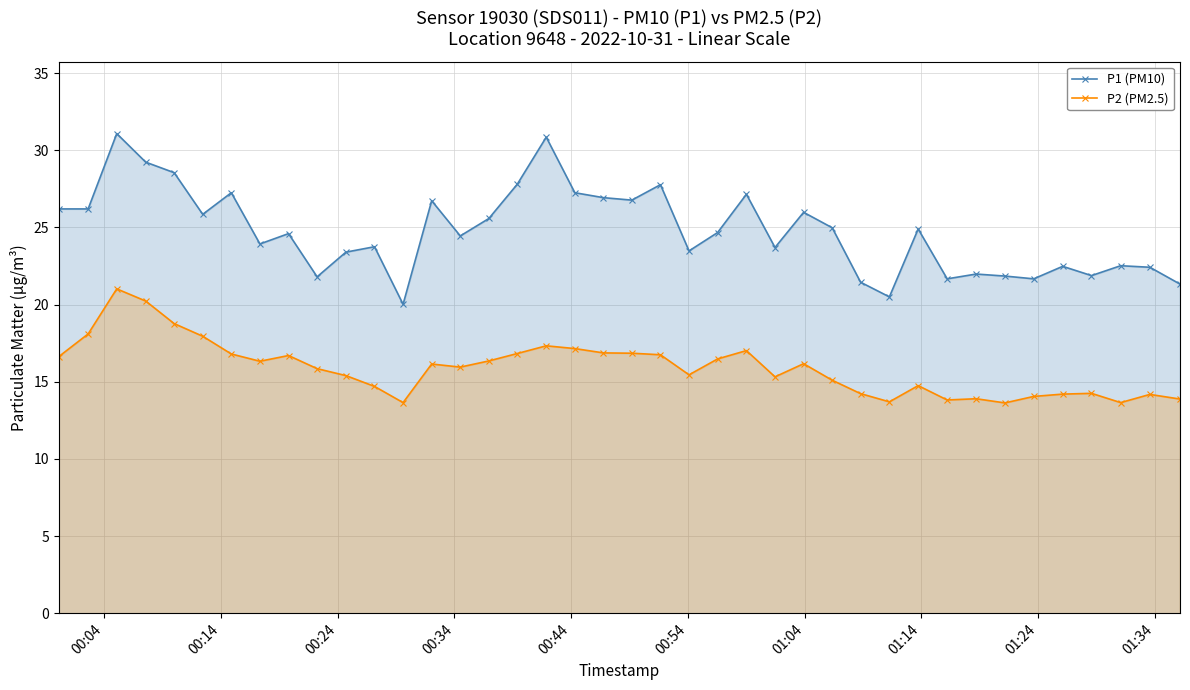

List the series in order of their overall mean, lowest first.

P2 (PM2.5), P1 (PM10)